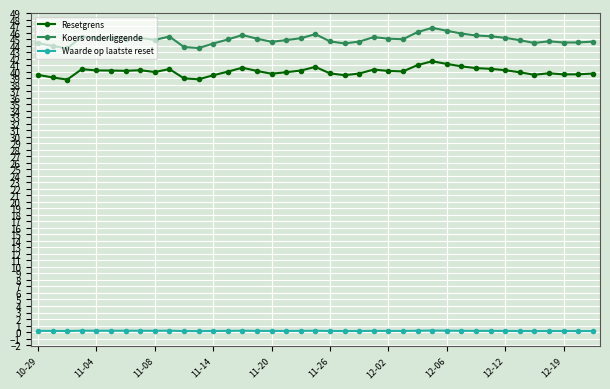

True or false: Waarde op laatste reset has more than 0 interior local peaks.

True